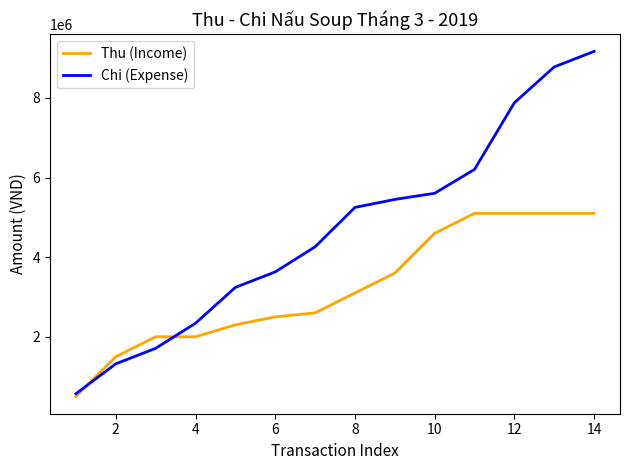

What is the highest value of the Thu (Income) series?

5100000